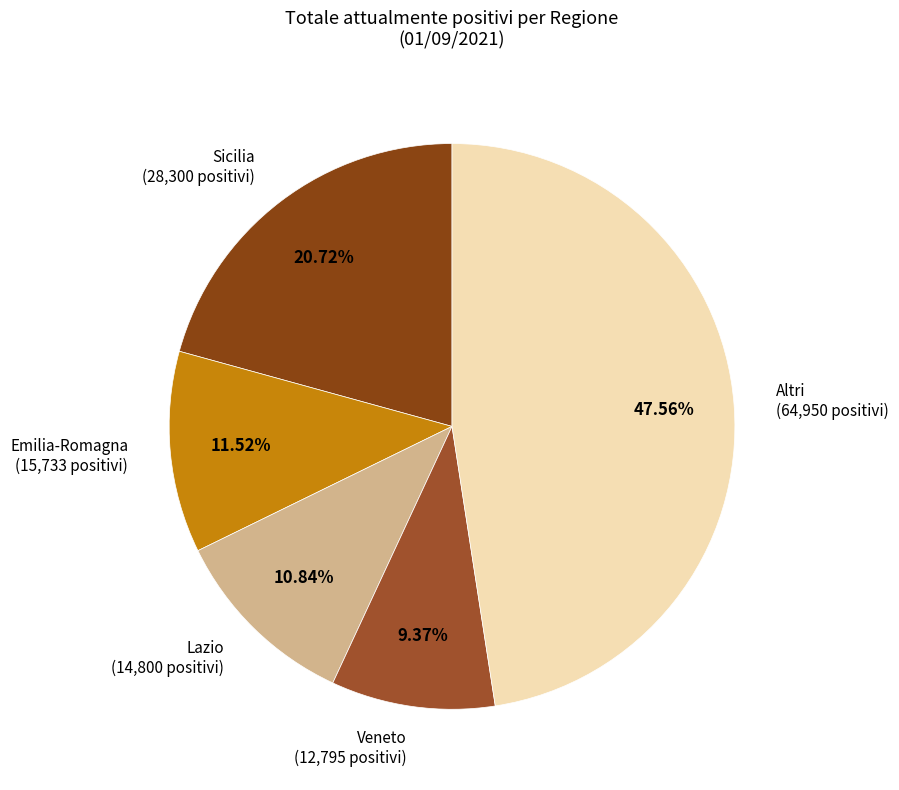

Is there a majority slice in this chart?

No